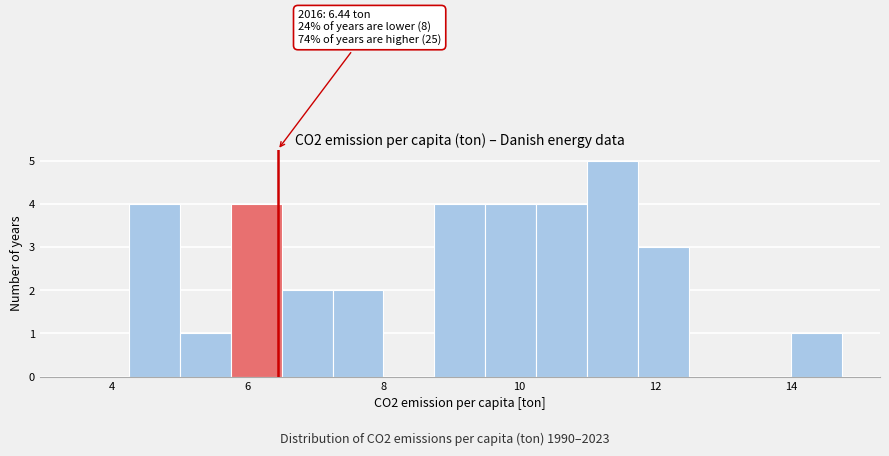

Read against the x-axis, roughly where is the centre of the tallest bar?

11.4